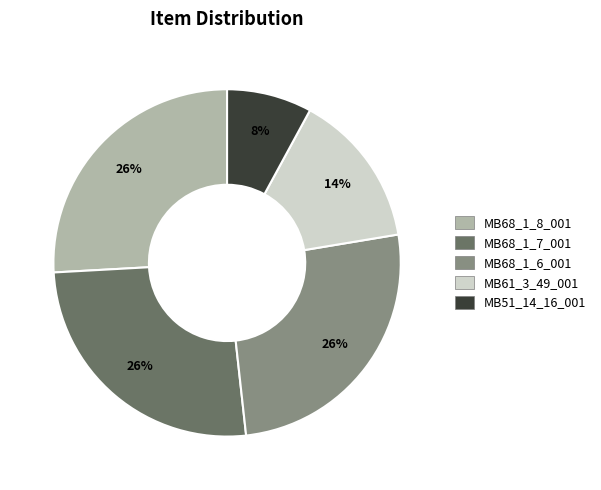

Is the sum of MB51_14_16_001 and MB68_1_6_001 greater than half?

No